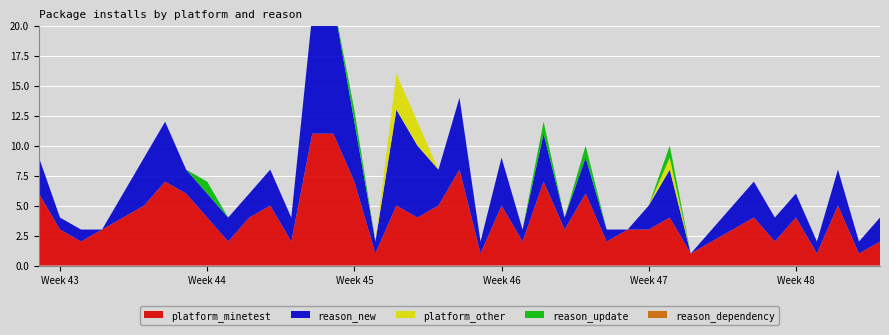

Reading left to right, what are all the values shown in this chart?

platform_minetest: 2022-10-23=6	2022-10-24=3	2022-10-25=2	2022-10-26=3	2022-10-28=5	2022-10-29=7	2022-10-30=6	2022-10-31=4	2022-11-01=2	2022-11-02=4	2022-11-03=5	2022-11-04=2	2022-11-05=11	2022-11-06=11	2022-11-07=7	2022-11-08=1	2022-11-09=5	2022-11-10=4	2022-11-11=5	2022-11-12=8	2022-11-13=1	2022-11-14=5	2022-11-15=2	2022-11-16=7	2022-11-17=3	2022-11-18=6	2022-11-19=2	2022-11-20=3	2022-11-21=3	2022-11-22=4	2022-11-23=1	2022-11-24=2	2022-11-25=3	2022-11-26=4	2022-11-27=2	2022-11-28=4	2022-11-29=1	2022-11-30=5	2022-12-01=1	2022-12-02=2
reason_new: 2022-10-23=3	2022-10-24=1	2022-10-25=1	2022-10-26=0	2022-10-28=4	2022-10-29=5	2022-10-30=2	2022-10-31=2	2022-11-01=2	2022-11-02=2	2022-11-03=3	2022-11-04=2	2022-11-05=10	2022-11-06=11	2022-11-07=5	2022-11-08=1	2022-11-09=8	2022-11-10=6	2022-11-11=3	2022-11-12=6	2022-11-13=1	2022-11-14=4	2022-11-15=1	2022-11-16=4	2022-11-17=1	2022-11-18=3	2022-11-19=1	2022-11-20=0	2022-11-21=2	2022-11-22=4	2022-11-23=0	2022-11-24=1	2022-11-25=2	2022-11-26=3	2022-11-27=2	2022-11-28=2	2022-11-29=1	2022-11-30=3	2022-12-01=1	2022-12-02=2
platform_other: 2022-10-23=0	2022-10-24=0	2022-10-25=0	2022-10-26=0	2022-10-28=0	2022-10-29=0	2022-10-30=0	2022-10-31=0	2022-11-01=0	2022-11-02=0	2022-11-03=0	2022-11-04=0	2022-11-05=0	2022-11-06=0	2022-11-07=0	2022-11-08=0	2022-11-09=3	2022-11-10=2	2022-11-11=0	2022-11-12=0	2022-11-13=0	2022-11-14=0	2022-11-15=0	2022-11-16=0	2022-11-17=0	2022-11-18=0	2022-11-19=0	2022-11-20=0	2022-11-21=0	2022-11-22=1	2022-11-23=0	2022-11-24=0	2022-11-25=0	2022-11-26=0	2022-11-27=0	2022-11-28=0	2022-11-29=0	2022-11-30=0	2022-12-01=0	2022-12-02=0
reason_update: 2022-10-23=0	2022-10-24=0	2022-10-25=0	2022-10-26=0	2022-10-28=0	2022-10-29=0	2022-10-30=0	2022-10-31=1	2022-11-01=0	2022-11-02=0	2022-11-03=0	2022-11-04=0	2022-11-05=0	2022-11-06=0	2022-11-07=1	2022-11-08=0	2022-11-09=0	2022-11-10=0	2022-11-11=0	2022-11-12=0	2022-11-13=0	2022-11-14=0	2022-11-15=0	2022-11-16=1	2022-11-17=0	2022-11-18=1	2022-11-19=0	2022-11-20=0	2022-11-21=0	2022-11-22=1	2022-11-23=0	2022-11-24=0	2022-11-25=0	2022-11-26=0	2022-11-27=0	2022-11-28=0	2022-11-29=0	2022-11-30=0	2022-12-01=0	2022-12-02=0
reason_dependency: 2022-10-23=0	2022-10-24=0	2022-10-25=0	2022-10-26=0	2022-10-28=0	2022-10-29=0	2022-10-30=0	2022-10-31=0	2022-11-01=0	2022-11-02=0	2022-11-03=0	2022-11-04=0	2022-11-05=0	2022-11-06=0	2022-11-07=0	2022-11-08=0	2022-11-09=0	2022-11-10=0	2022-11-11=0	2022-11-12=0	2022-11-13=0	2022-11-14=0	2022-11-15=0	2022-11-16=0	2022-11-17=0	2022-11-18=0	2022-11-19=0	2022-11-20=0	2022-11-21=0	2022-11-22=0	2022-11-23=0	2022-11-24=0	2022-11-25=0	2022-11-26=0	2022-11-27=0	2022-11-28=0	2022-11-29=0	2022-11-30=0	2022-12-01=0	2022-12-02=0